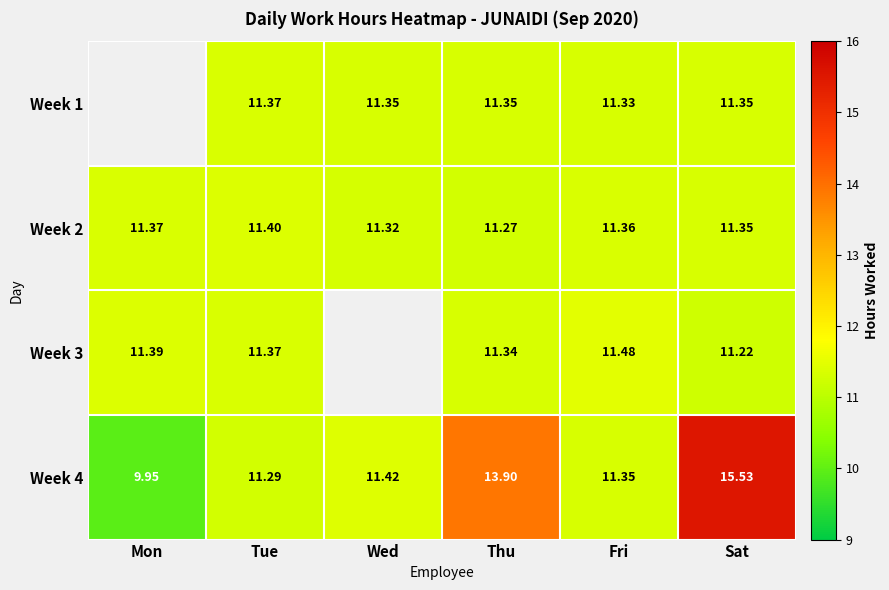

At which category does the chart reach its minimum across all series?

Mon